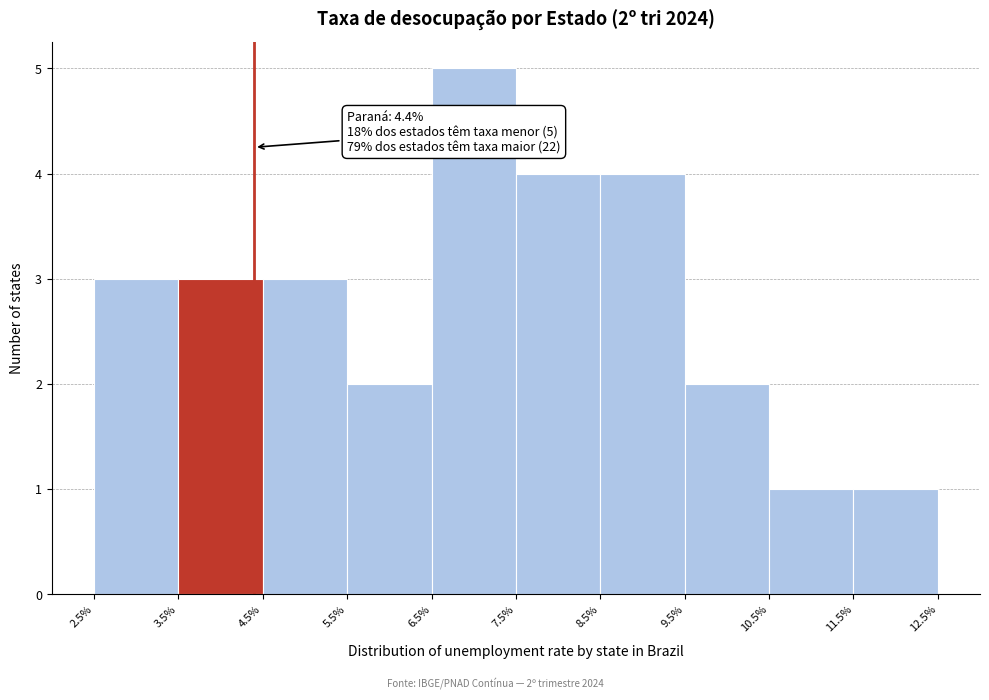

Which range on the x-axis has the tallest bar?

6.5% to 7.5%